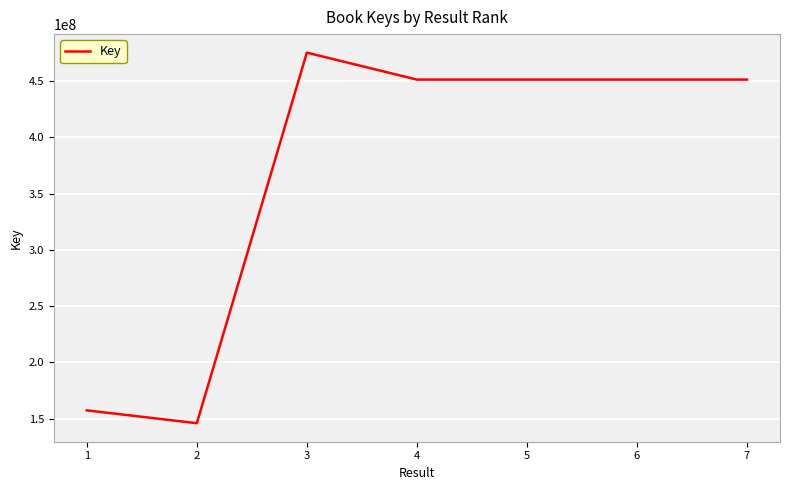

What is the average value?

369173529